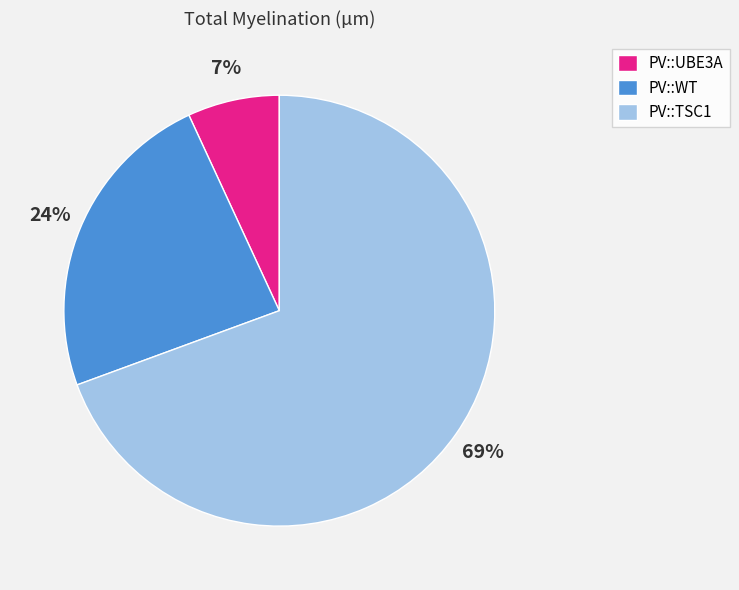

Rank the categories by value from highest to lowest.

PV::TSC1, PV::WT, PV::UBE3A